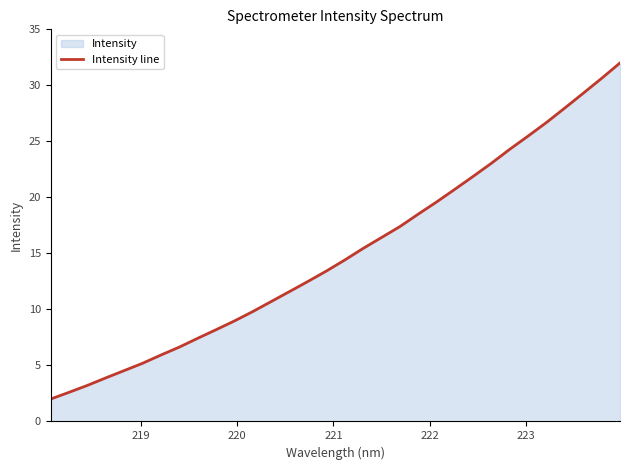

Does the chart have visible grid lines?

No